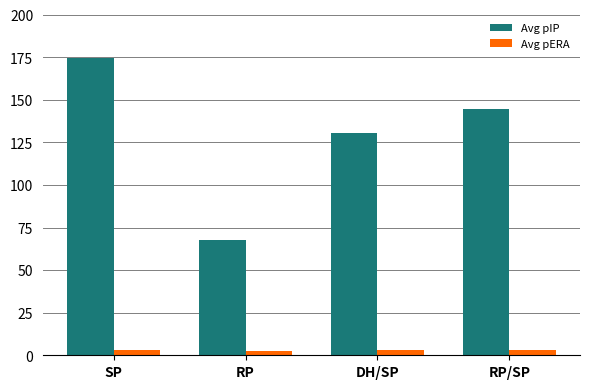

What is the label of the 3rd bar from the right?

RP